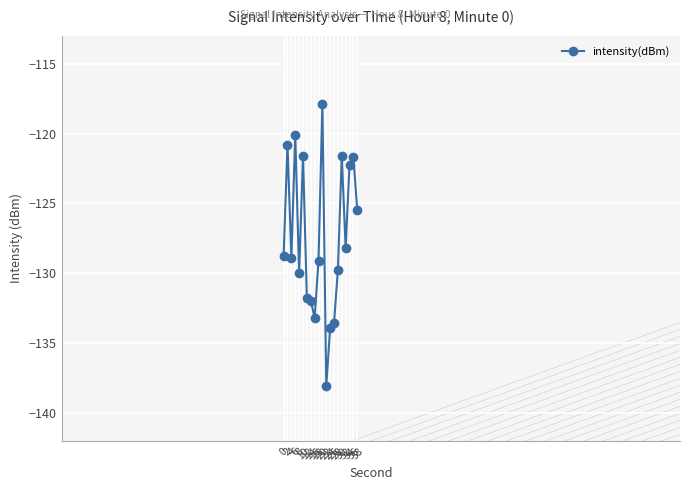

What is the maximum value shown in the chart?

-117.9